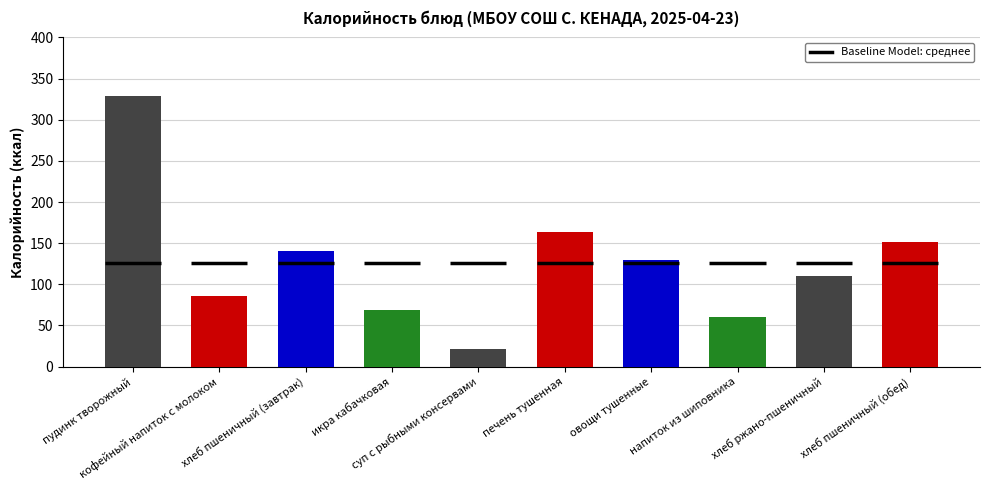

Read the value at кофейный напиток с молоком, to the nearest 10.

90